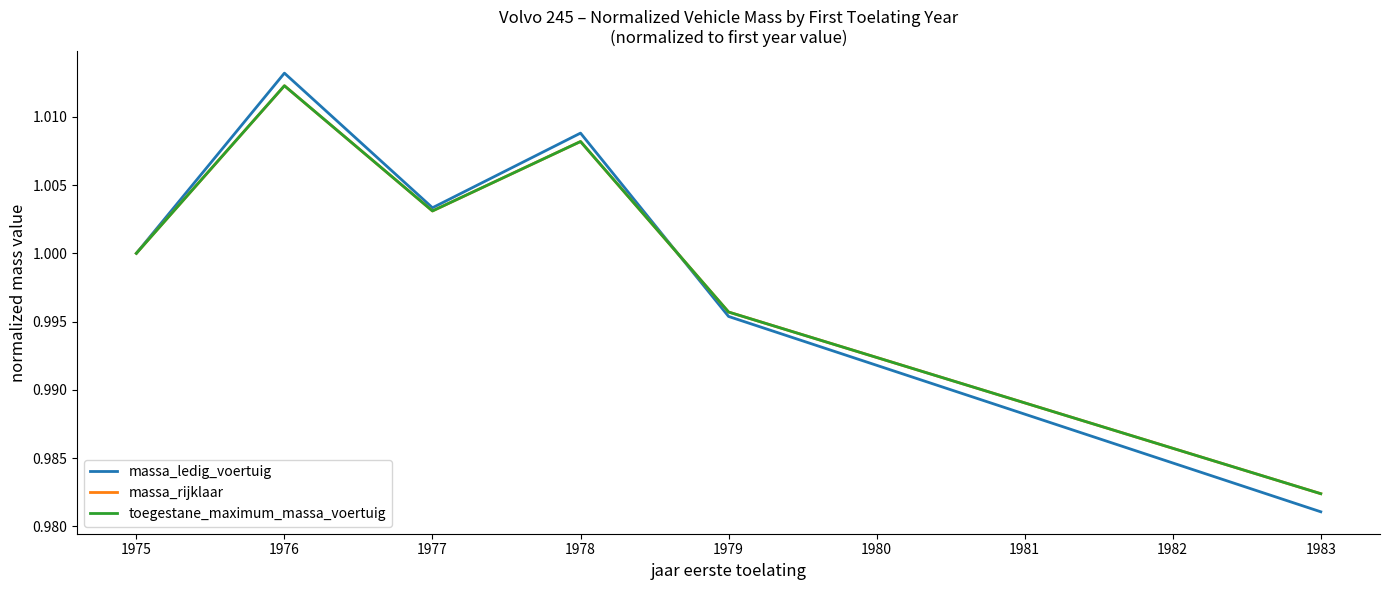

Is this an area chart (filled region under the line)?

No